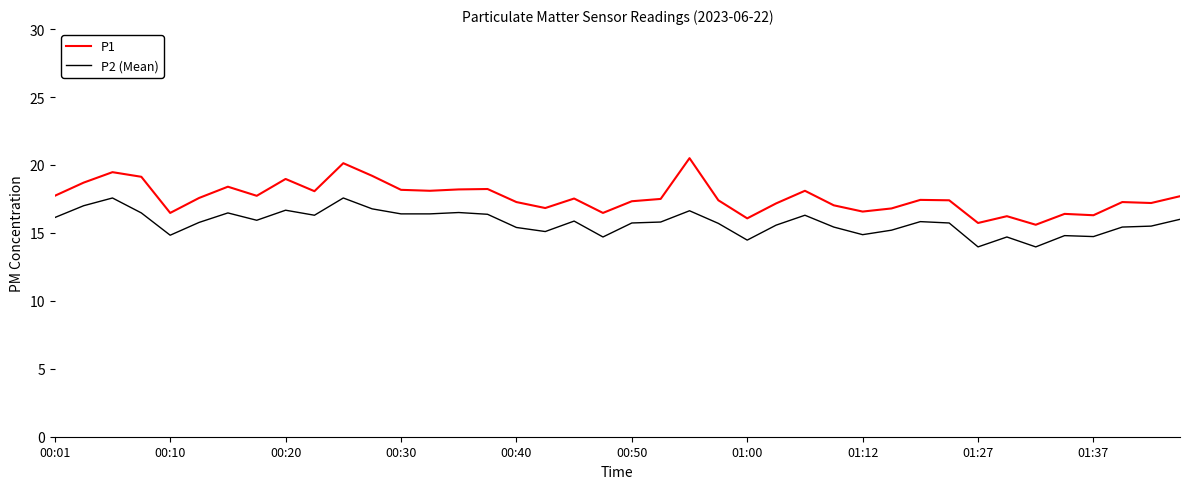

What is the smallest value displayed?

14.0